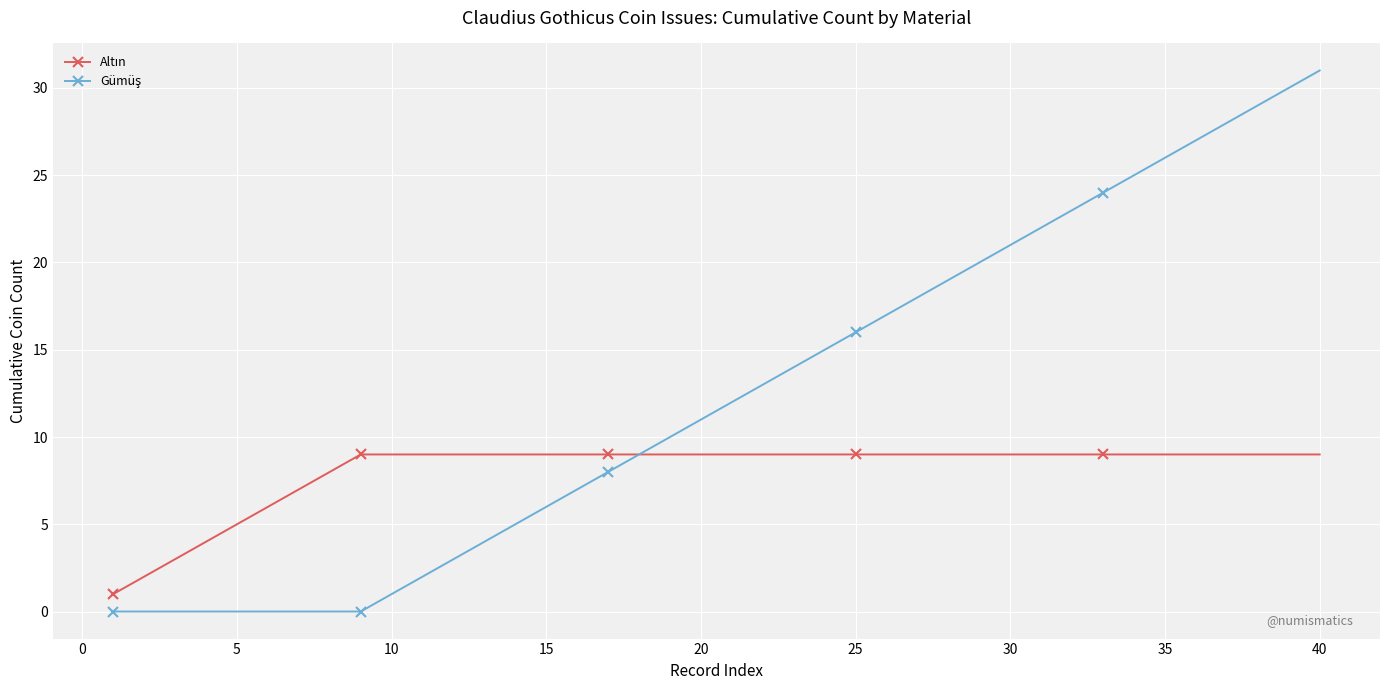

Does the chart have visible grid lines?

Yes